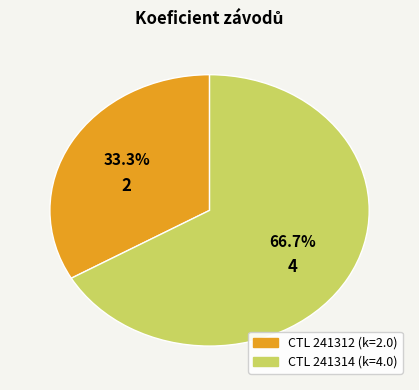

How many segments does this pie chart have?

2